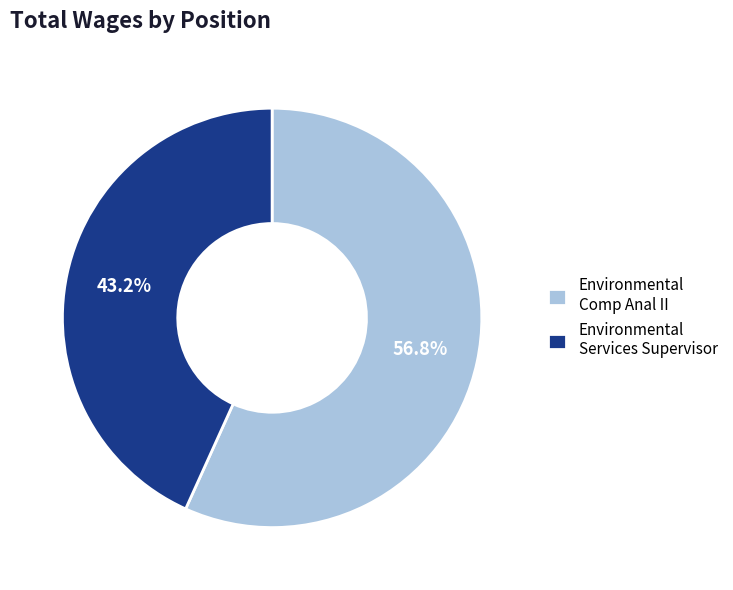

Rank the categories by value from lowest to highest.

Environmental Services Supervisor, Environmental Comp Anal II